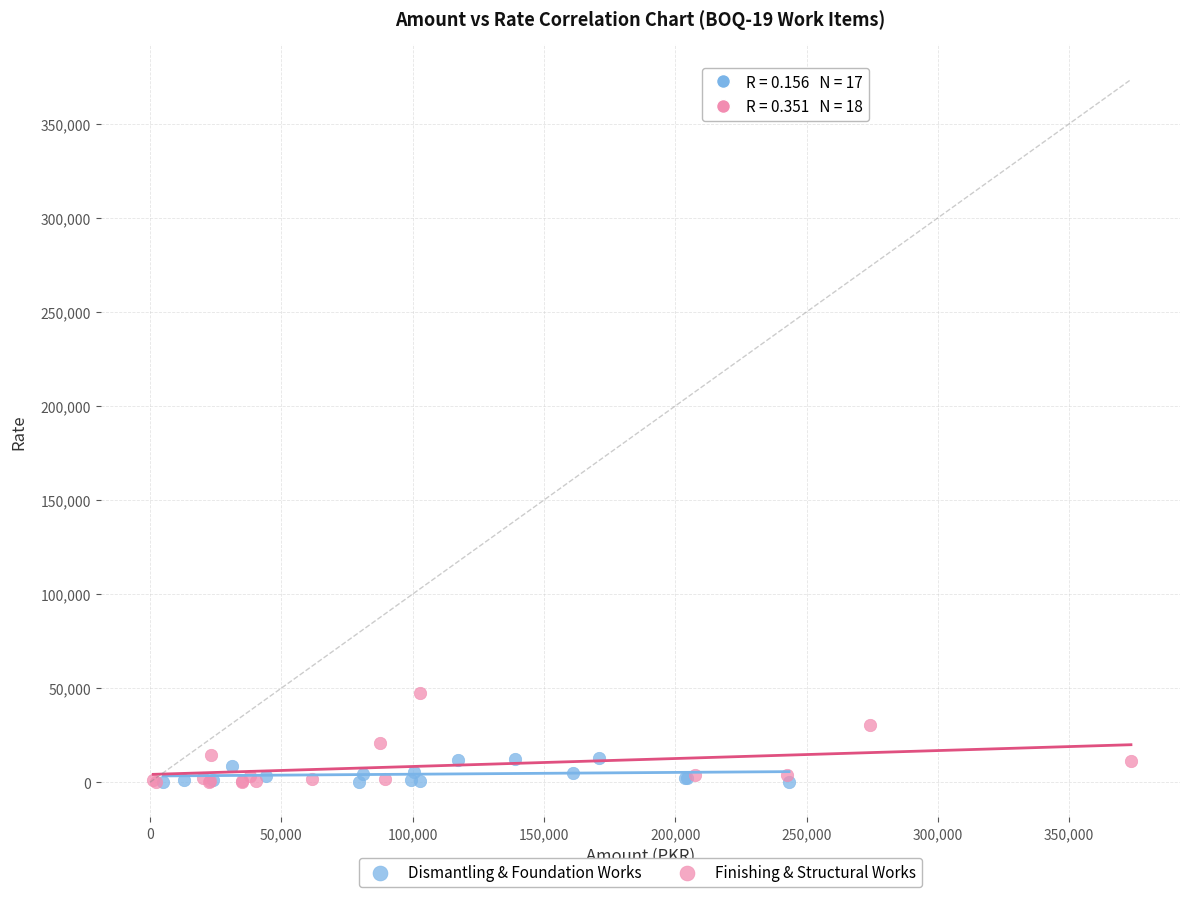

Which series contains the highest Y value?

Finishing & Structural Works